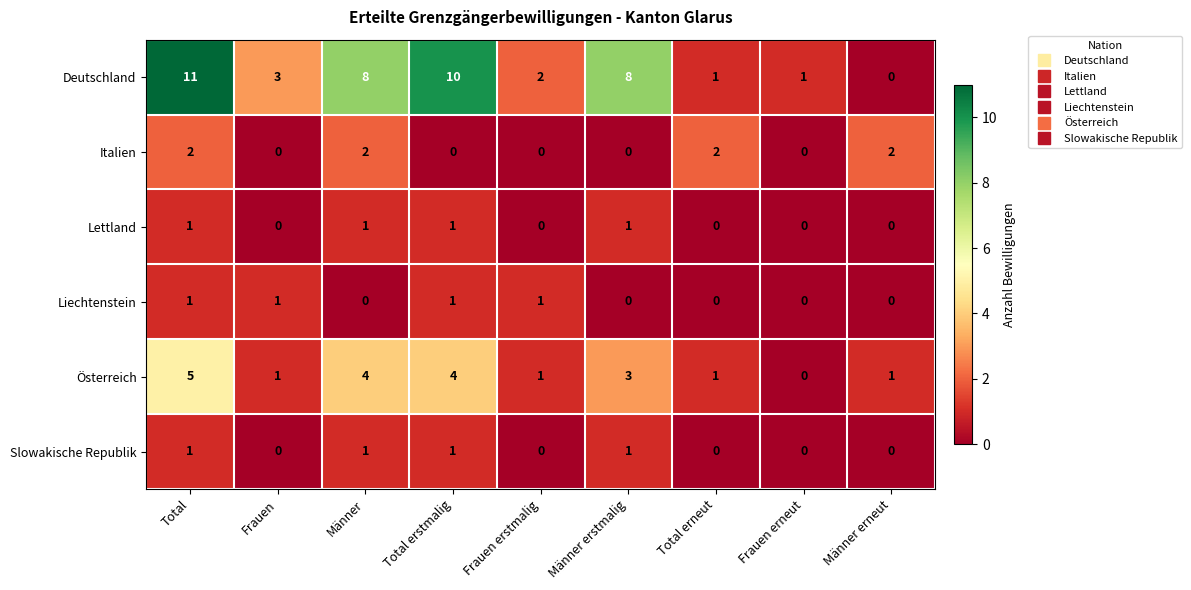

Is it true that Österreich equals 4 at Männer?

True